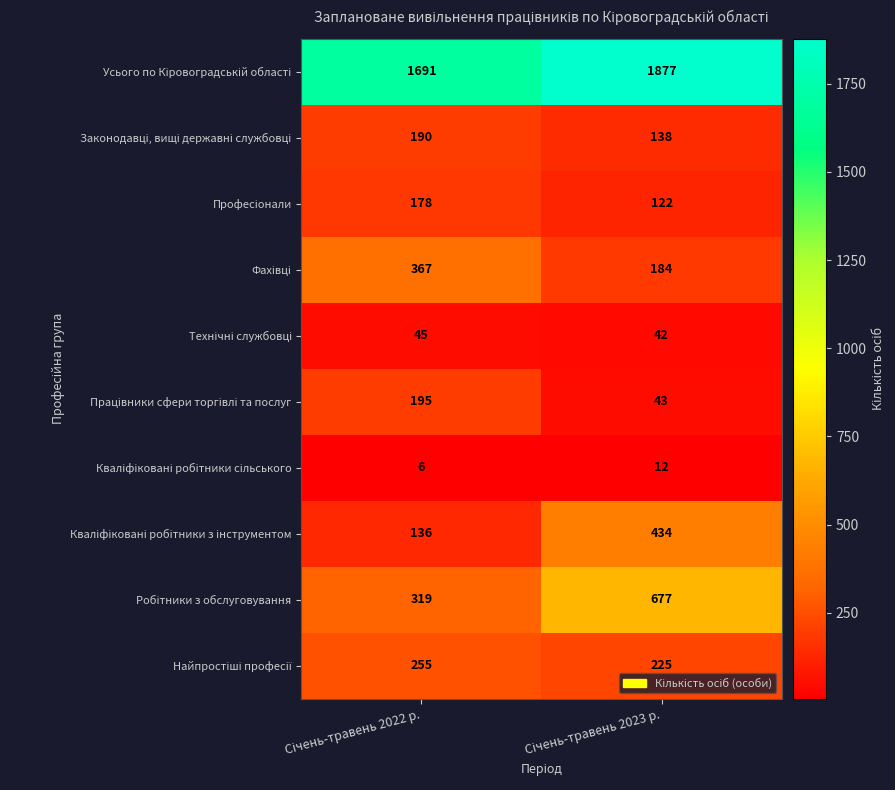

What is the minimum value shown in the chart?

6